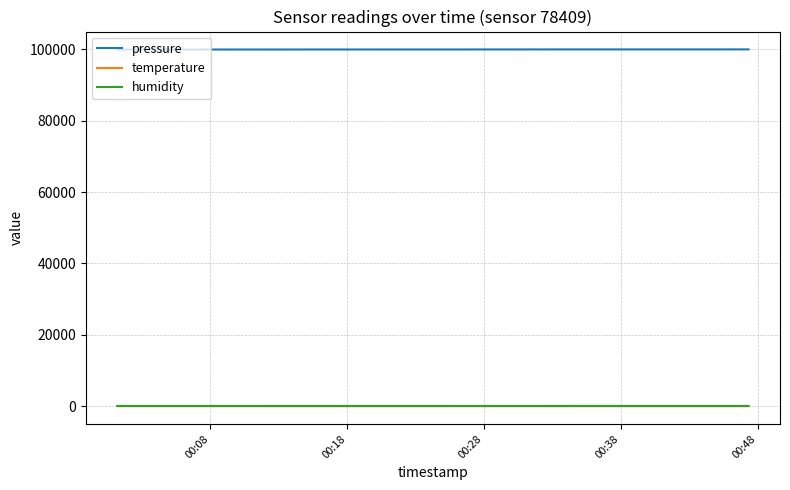

Which series has the largest total across all categories?

pressure